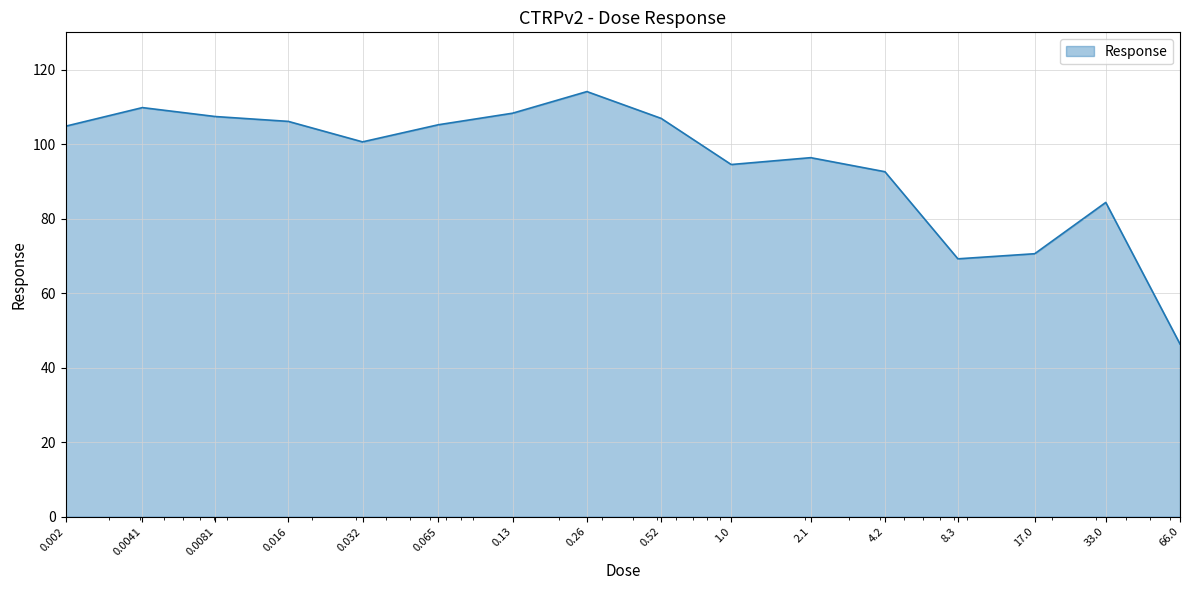

What is the greatest value displayed?

114.1